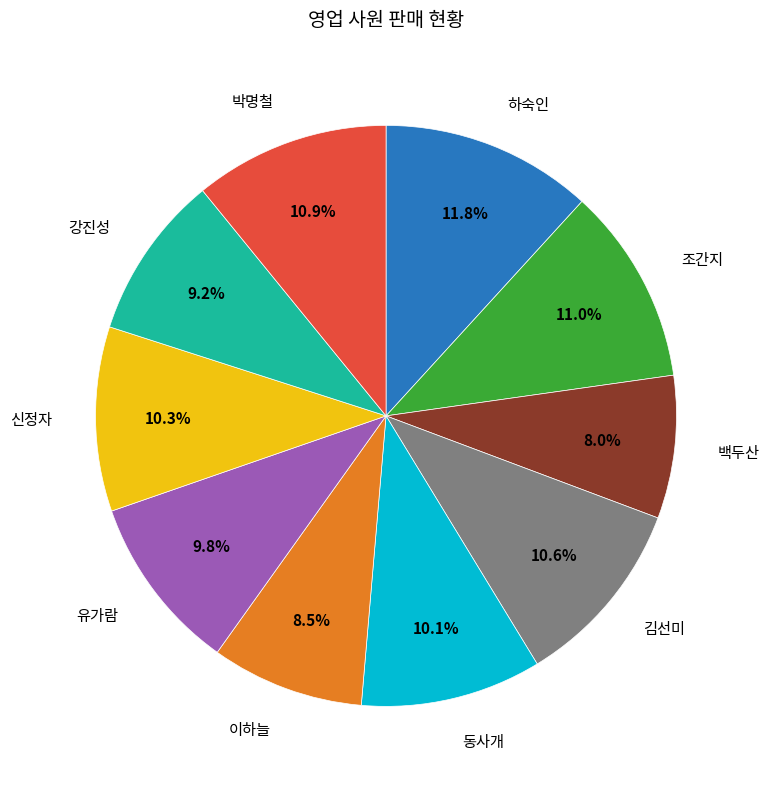

Does any single category account for the majority?

No